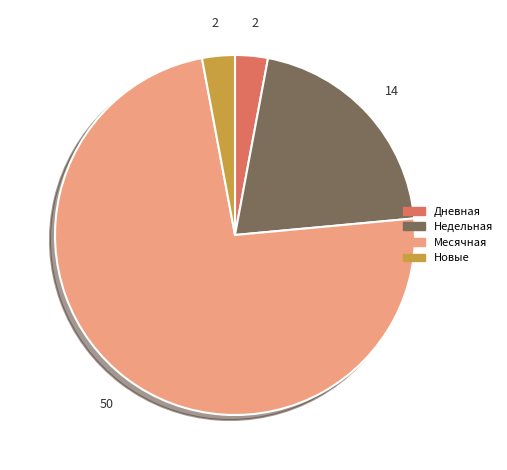

Is there a majority slice in this chart?

Yes